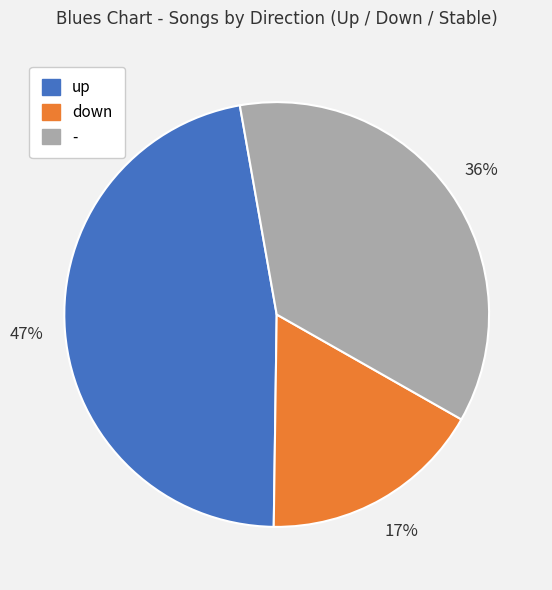

Rank the categories by value from highest to lowest.

up, -, down